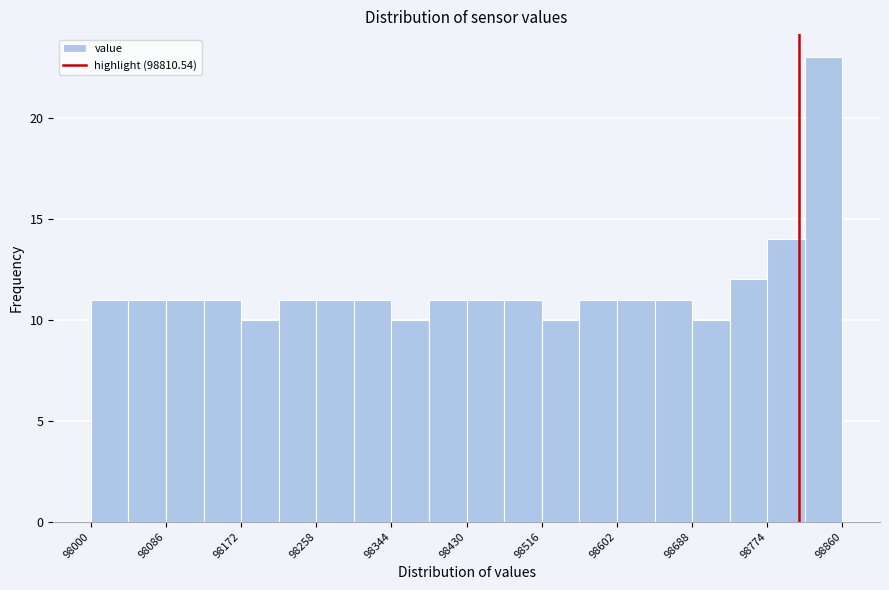

Reading left to right, transcribe this chart: for each bar, give the range it covers on the x-axis and its height. Neither the bar edges nor the heights are printed on the chart, so give them approximately, as read against the axes.

98000 to 98040: 11
98040 to 98090: 11
98090 to 98130: 11
98130 to 98170: 11
98170 to 98220: 10
98220 to 98260: 11
98260 to 98300: 11
98300 to 98340: 11
98340 to 98390: 10
98390 to 98430: 11
98430 to 98470: 11
98470 to 98520: 11
98520 to 98560: 10
98560 to 98600: 11
98600 to 98650: 11
98650 to 98690: 11
98690 to 98730: 10
98730 to 98770: 12
98770 to 98820: 14
98820 to 98860: 23